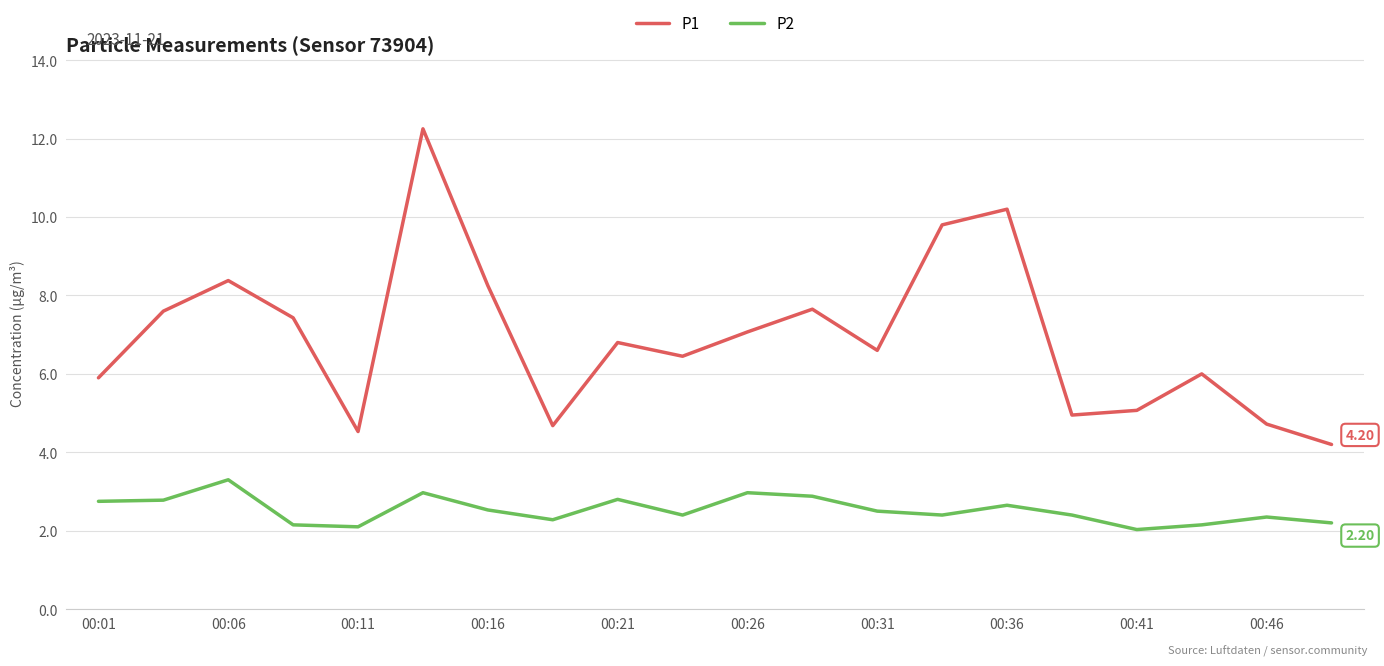

What are all the series names shown in the legend?

P1, P2